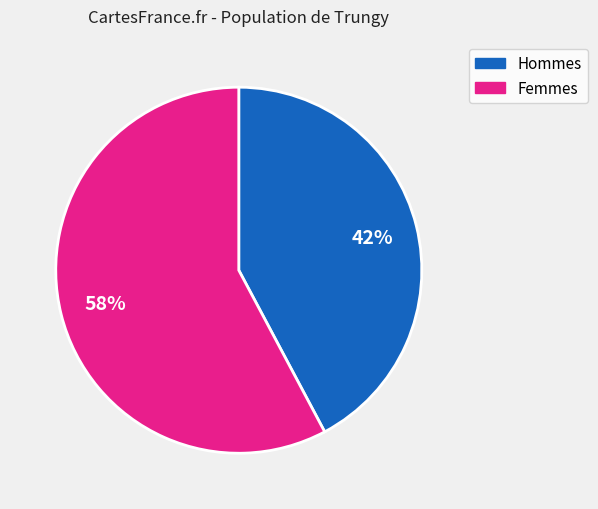

To the nearest percent, what is the average slice percentage?

50%